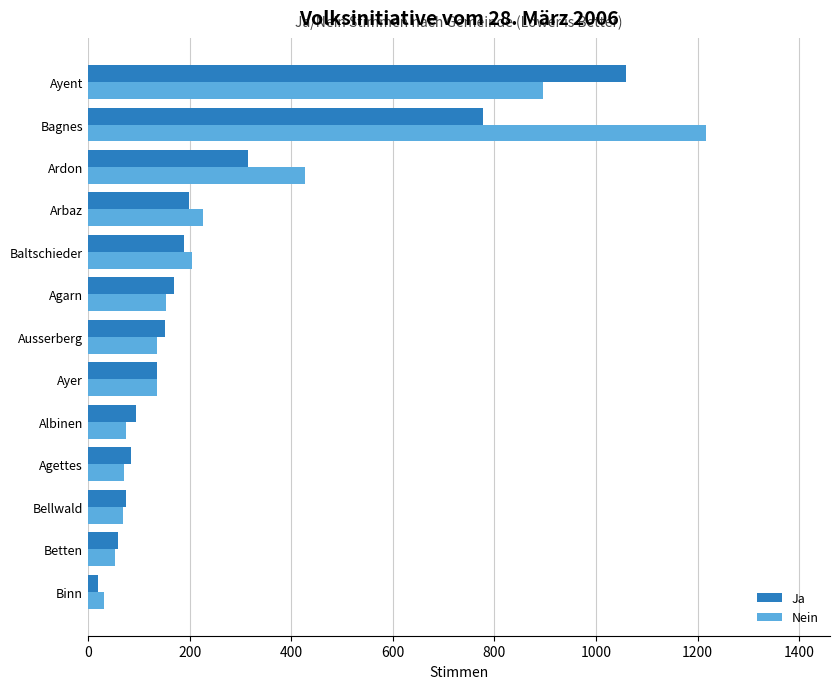

Is the value of Nein at Ausserberg greater than the value of Ja at Albinen?

Yes